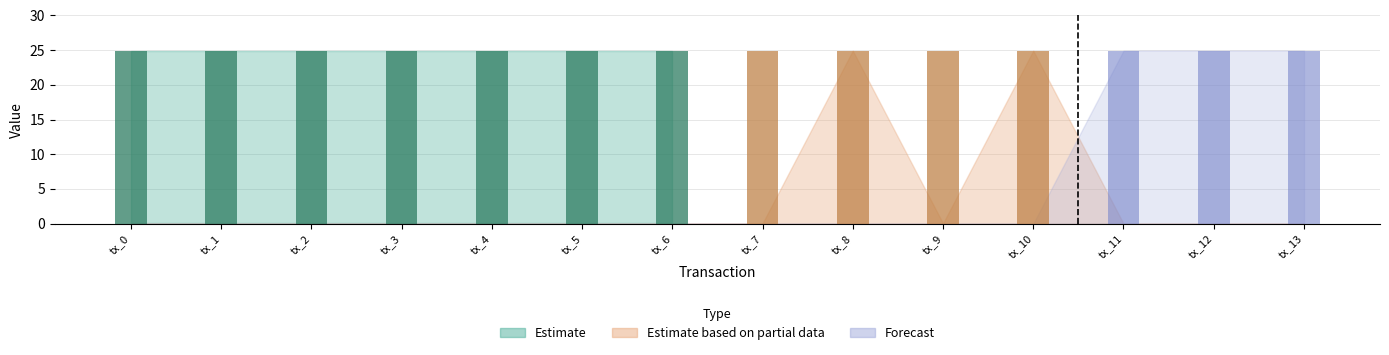

Reading right to left, list all the values displayed in this chart.

Ticket: tx_13=24.9	tx_12=24.9	tx_11=24.9	tx_10=24.9	tx_9=24.9	tx_8=24.9	tx_7=24.9	tx_6=24.9	tx_5=24.9	tx_4=24.9	tx_3=24.9	tx_2=24.9	tx_1=24.9	tx_0=24.9
Ticket_low: tx_13=0.0	tx_12=0.0	tx_11=0.0	tx_10=0.0	tx_9=0.0	tx_8=0.0	tx_7=0.0	tx_6=0.0	tx_5=0.0	tx_4=0.0	tx_3=0.0	tx_2=0.0	tx_1=0.0	tx_0=0.0
Regular: tx_13=0.0	tx_12=24.9	tx_11=0.0	tx_10=24.9	tx_9=0.0	tx_8=24.9	tx_7=0.0	tx_6=24.9	tx_5=0.0	tx_4=24.9	tx_3=0.0	tx_2=24.9	tx_1=0.0	tx_0=24.9